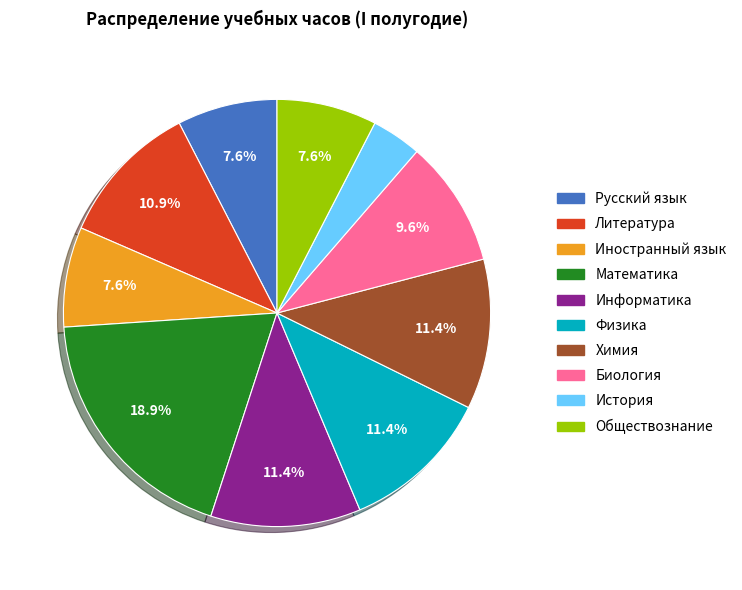

To the nearest percent, what is the difference between the Русский язык and Физика slice percentages?

4%